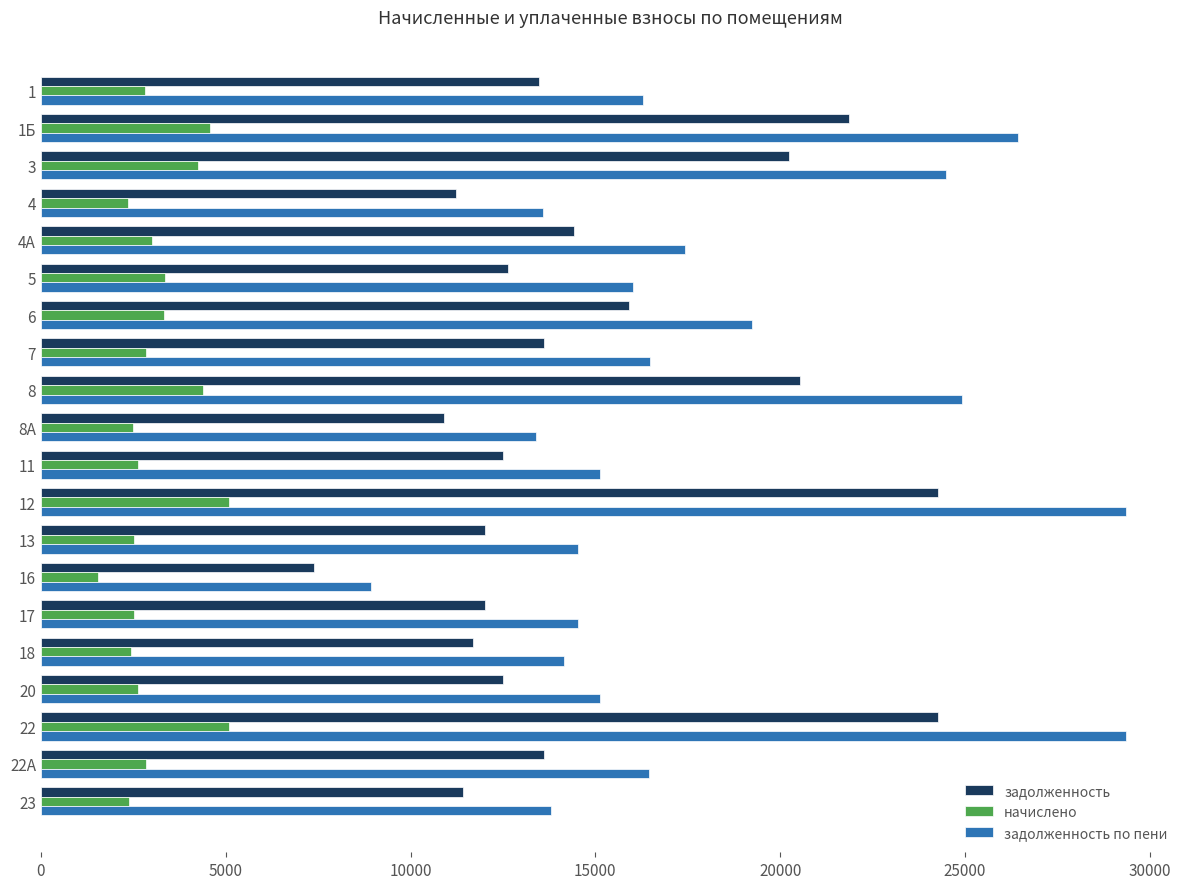

At how many categories does at least one series exceed 22530?

5